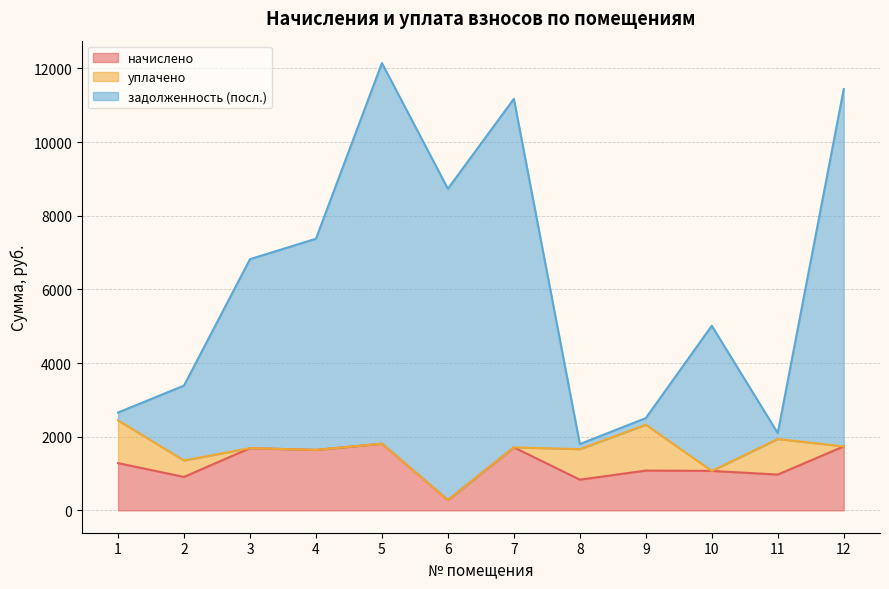

What is the difference between the highest and lowest values at 7?

9463.4